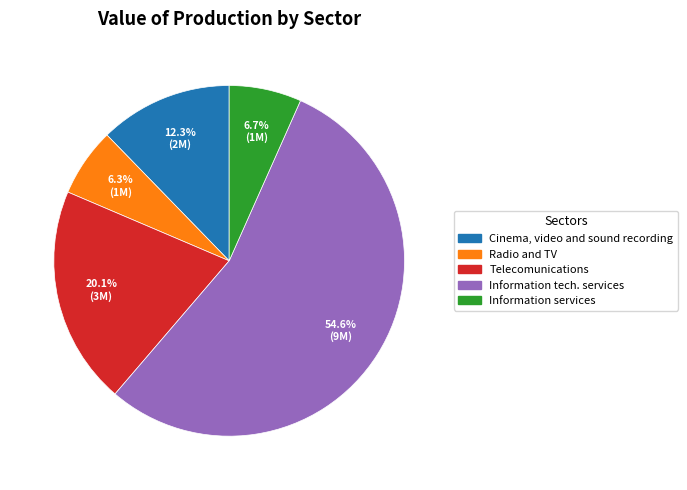

To the nearest percent, what is the difference between the Cinema, video and sound recording and Information services slice percentages?

6%